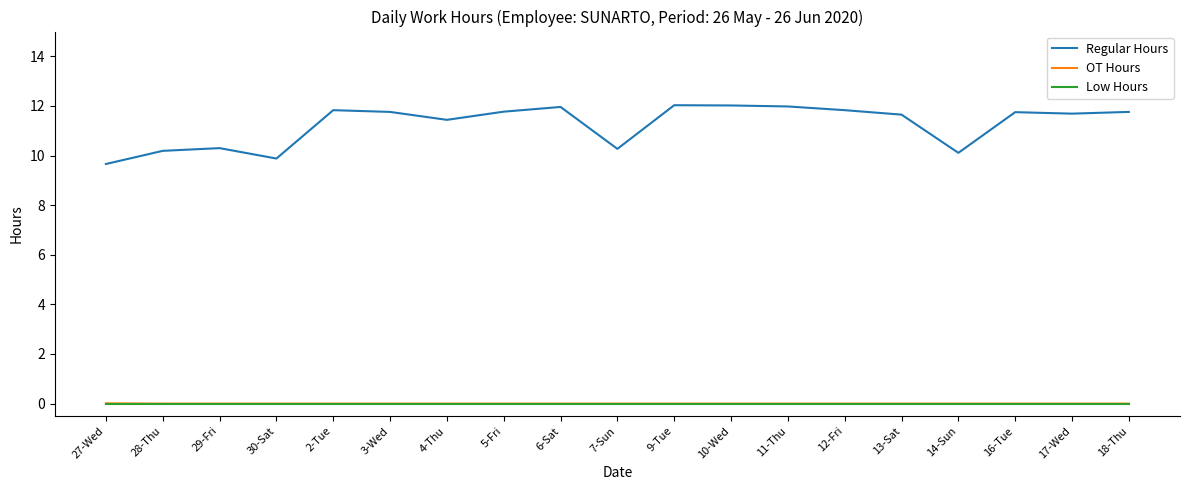

Between 29-Fri and 17-Wed, which series saw the biggest shift?

Regular Hours